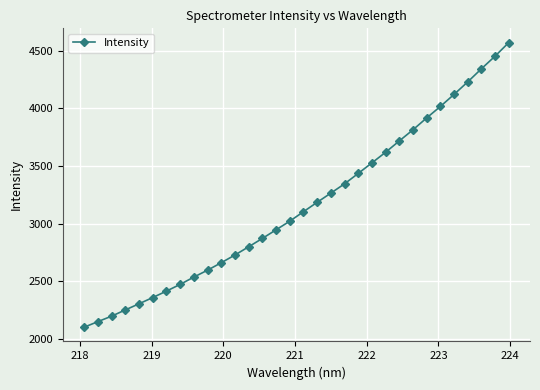

What is the average value?

3158.7